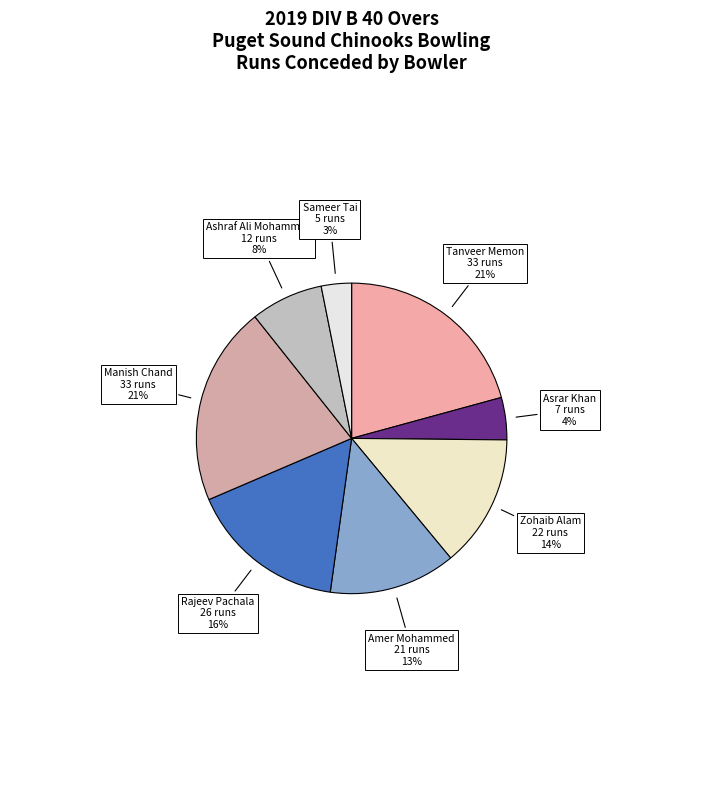

The Zohaib Alam slice represents 9% of the pie. True or false?

False